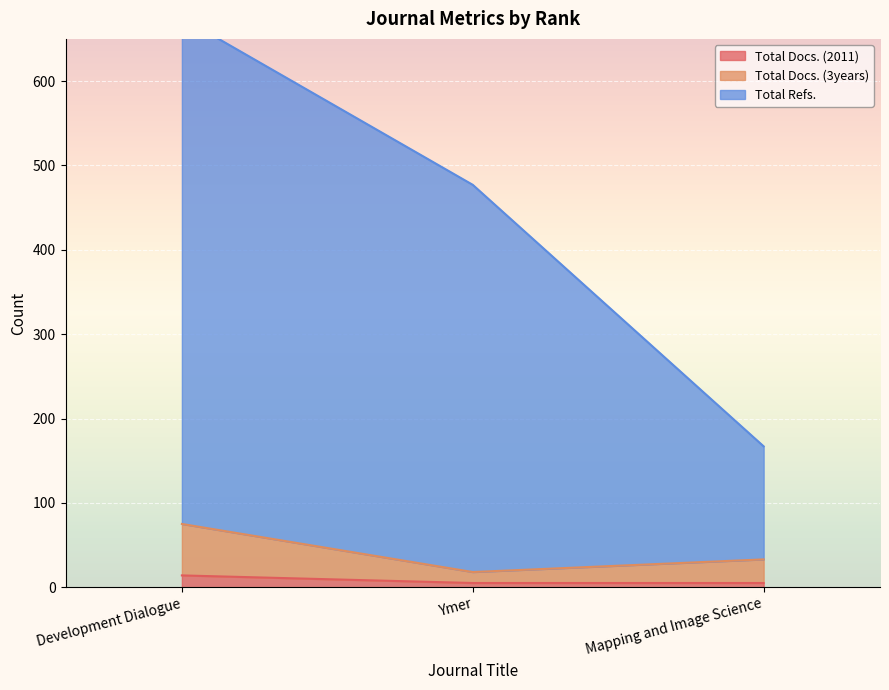

The value of Total Refs. at Development Dialogue is 262. True or false?

False